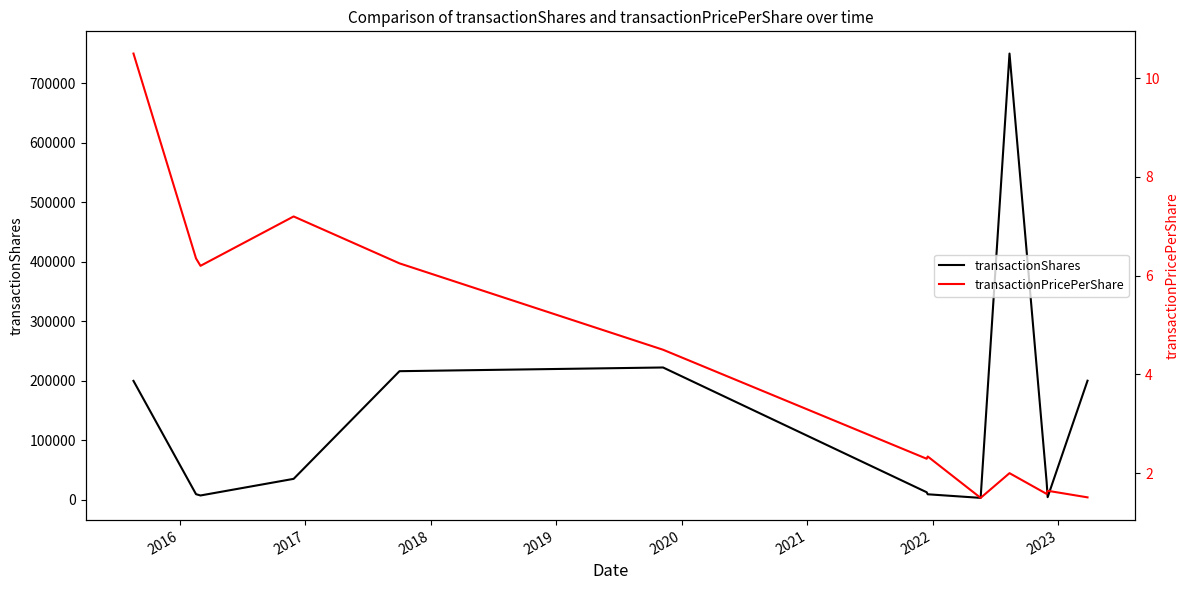

At which category does transactionShares reach its first local peak?

2020